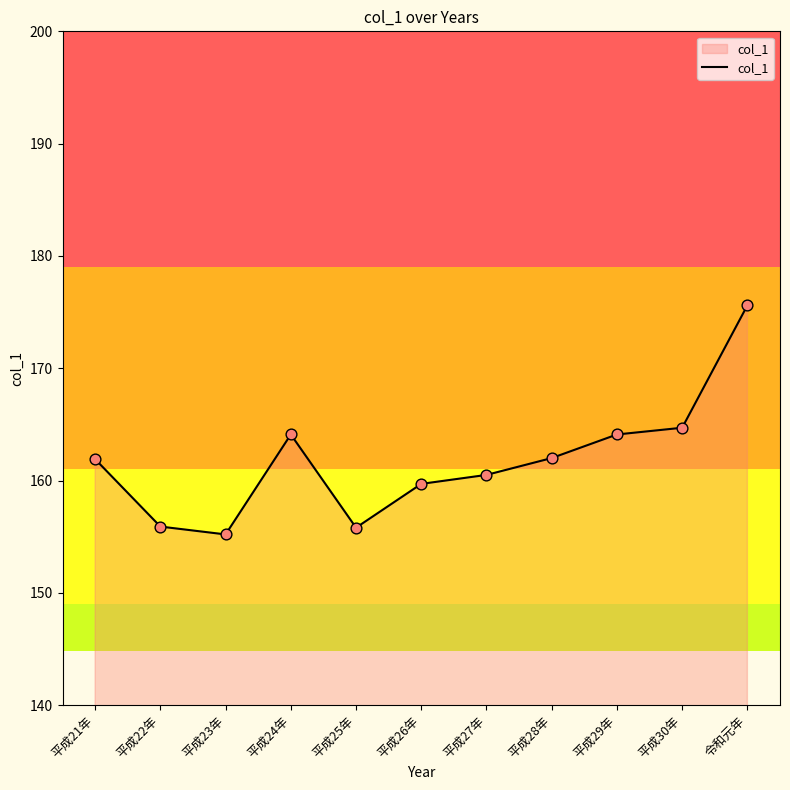

What is the change in value from 平成24年 to 平成25年?

-8.3